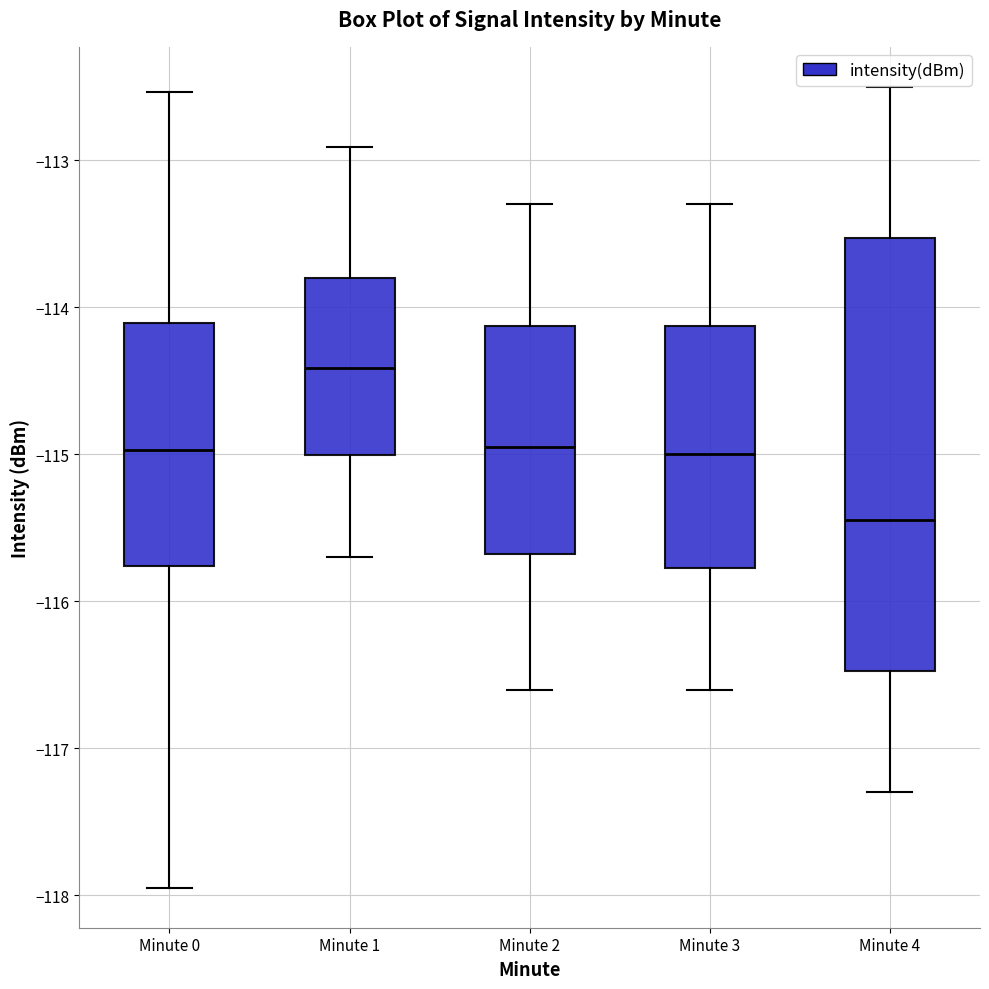

Reading left to right, read every box against the y-axis: the position of its median line, the range the box covers, and the ends of its whiskers. The values are not printed on the chart, so give them approximately, as read against the axis.

Minute 0: median -115.0, box -115.8 to -114.1, whiskers -117.9 to -112.5
Minute 1: median -114.4, box -115.0 to -113.8, whiskers -115.7 to -112.9
Minute 2: median -114.9, box -115.7 to -114.1, whiskers -116.6 to -113.3
Minute 3: median -115.0, box -115.8 to -114.1, whiskers -116.6 to -113.3
Minute 4: median -115.4, box -116.5 to -113.5, whiskers -117.3 to -112.5